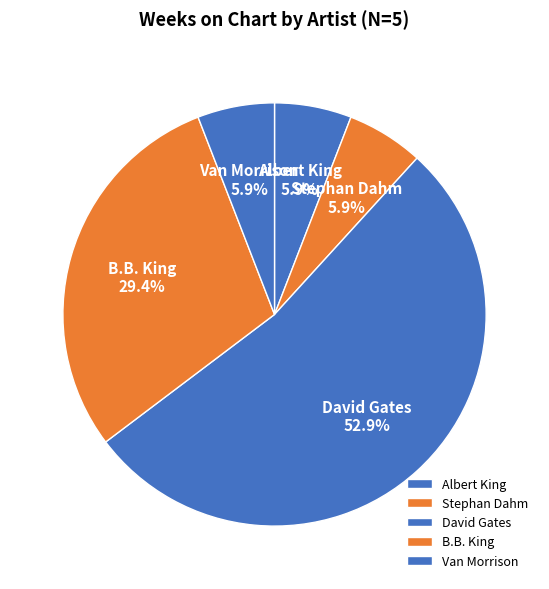

How many slices are in this pie chart?

5